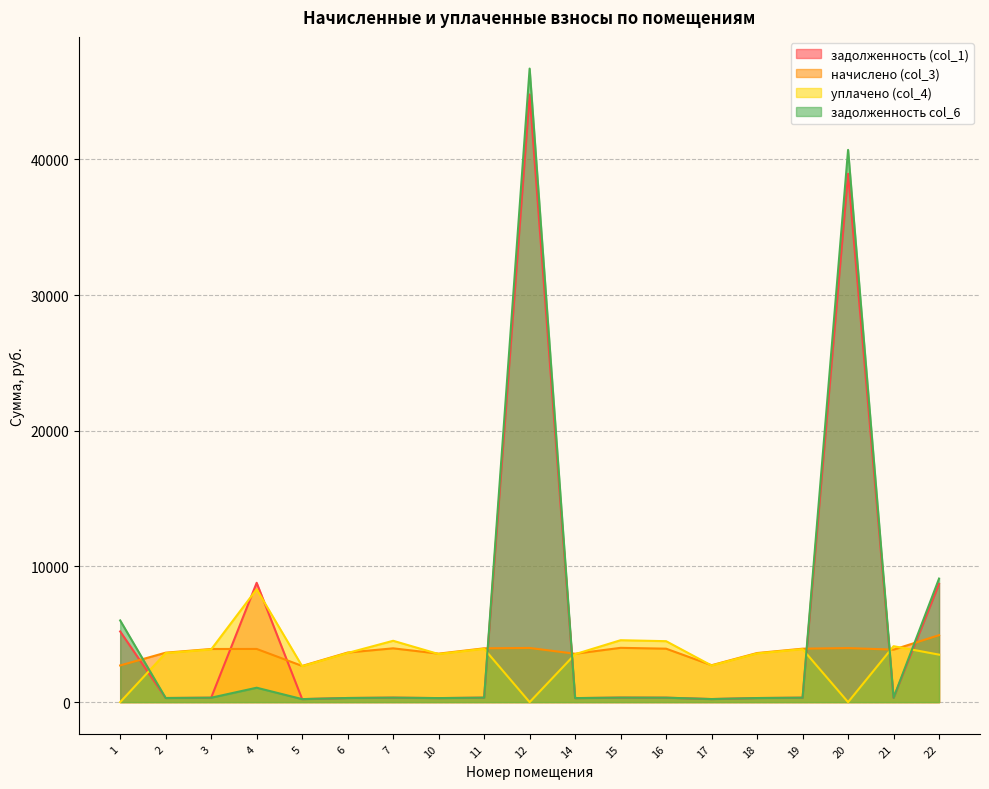

How many categories are shown in the chart?

19